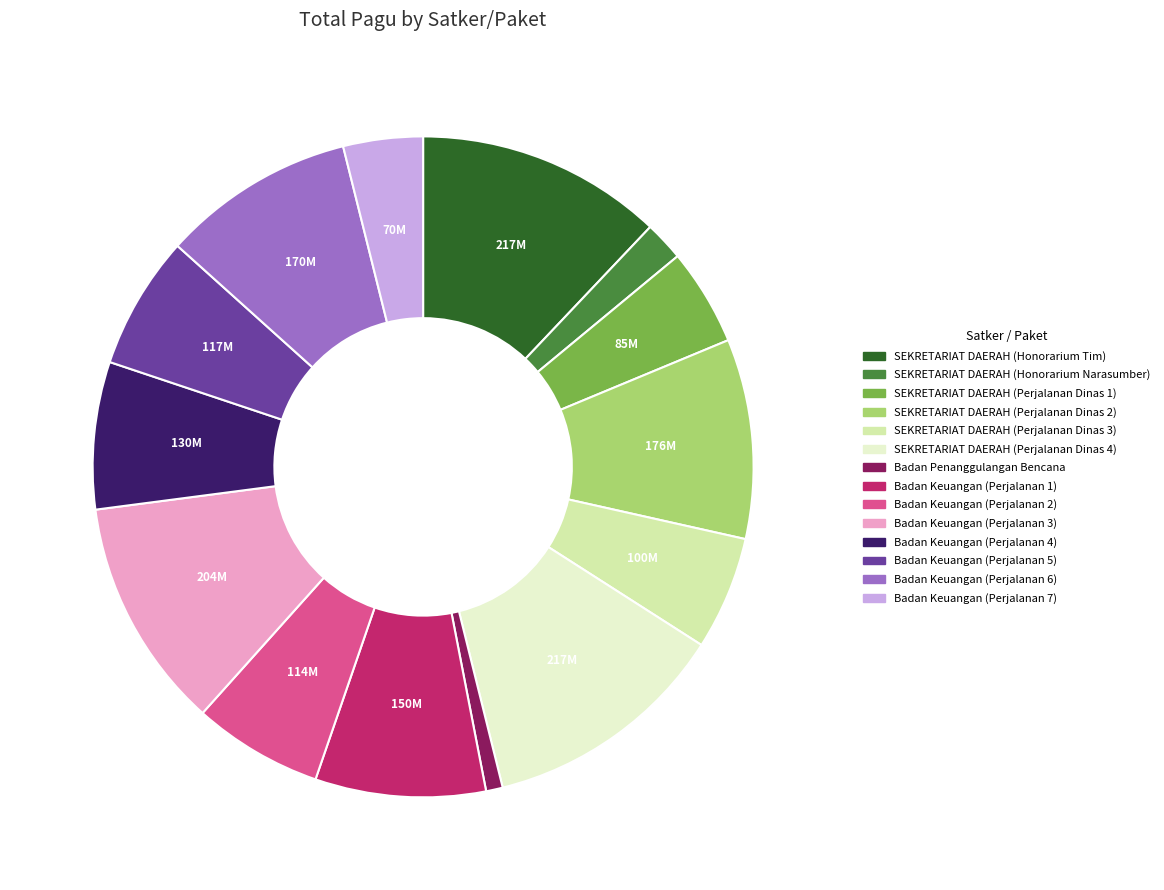

What is the smallest slice in the pie chart?

Badan Penanggulangan Bencana